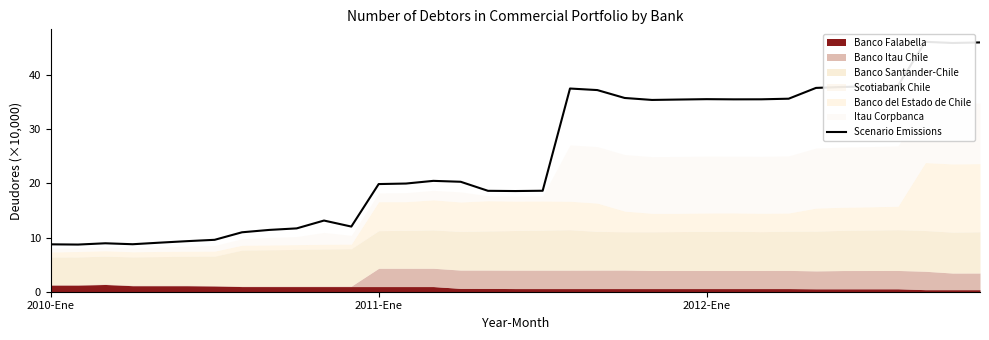

What is the sum of the values at 11 and 3?

20.8